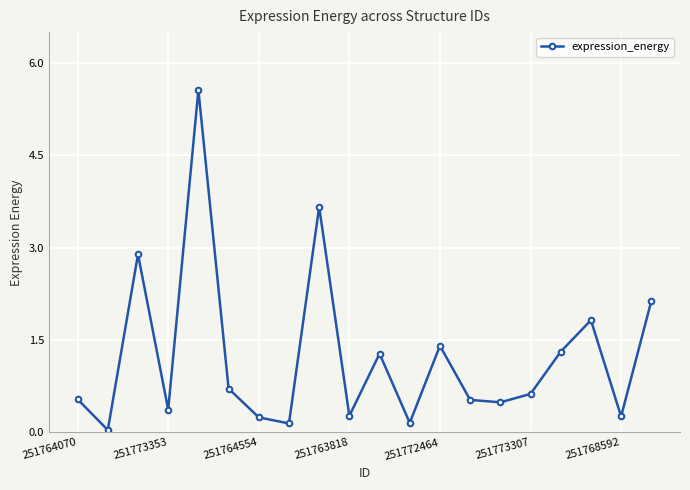

What is the value of the 16th point from the left?

0.6